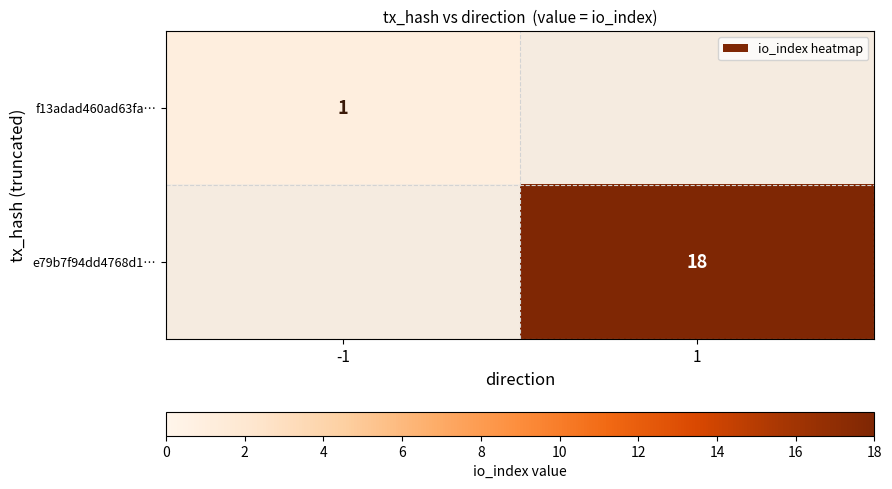

True or false: e79b7f94dd4768d1… has a value of 11 at 1.

False